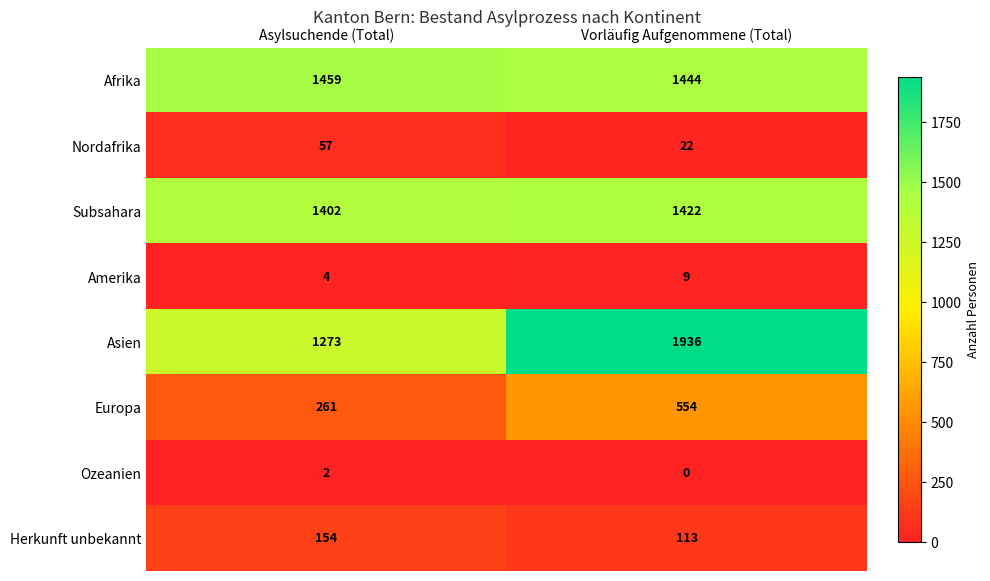

Reading left to right, list all the values displayed in this chart.

Afrika: Asylsuchende (Total)=1459	Vorläufig Aufgenommene (Total)=1444
Nordafrika: Asylsuchende (Total)=57	Vorläufig Aufgenommene (Total)=22
Subsahara: Asylsuchende (Total)=1402	Vorläufig Aufgenommene (Total)=1422
Amerika: Asylsuchende (Total)=4	Vorläufig Aufgenommene (Total)=9
Asien: Asylsuchende (Total)=1273	Vorläufig Aufgenommene (Total)=1936
Europa: Asylsuchende (Total)=261	Vorläufig Aufgenommene (Total)=554
Ozeanien: Asylsuchende (Total)=2	Vorläufig Aufgenommene (Total)=0
Herkunft unbekannt: Asylsuchende (Total)=154	Vorläufig Aufgenommene (Total)=113